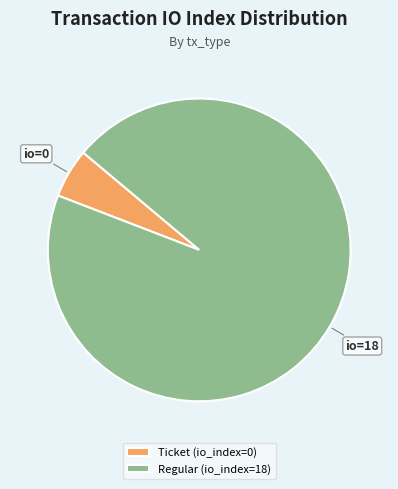

Does Ticket (io_index=0) account for over 50% of the chart?

No